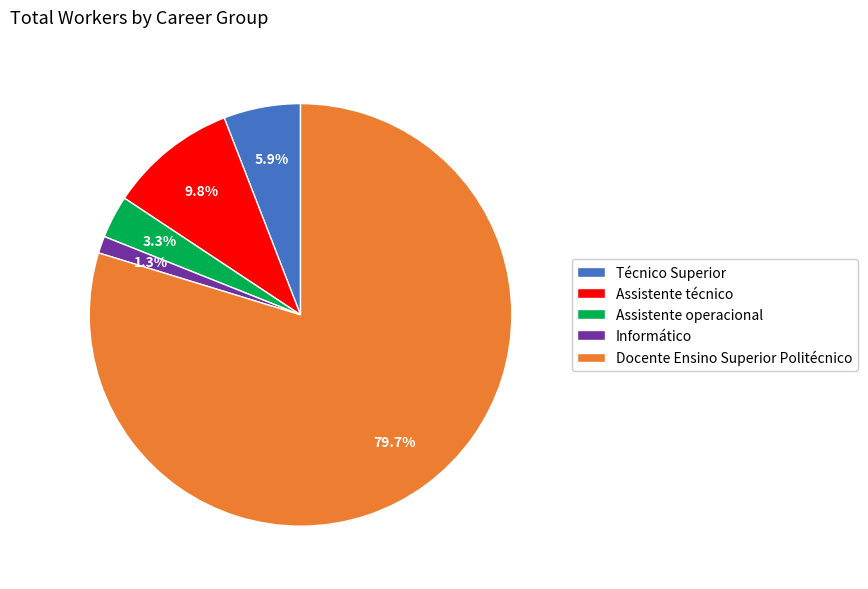

To the nearest percent, what is the difference between the Docente Ensino Superior Politécnico and Informático slice percentages?

78%